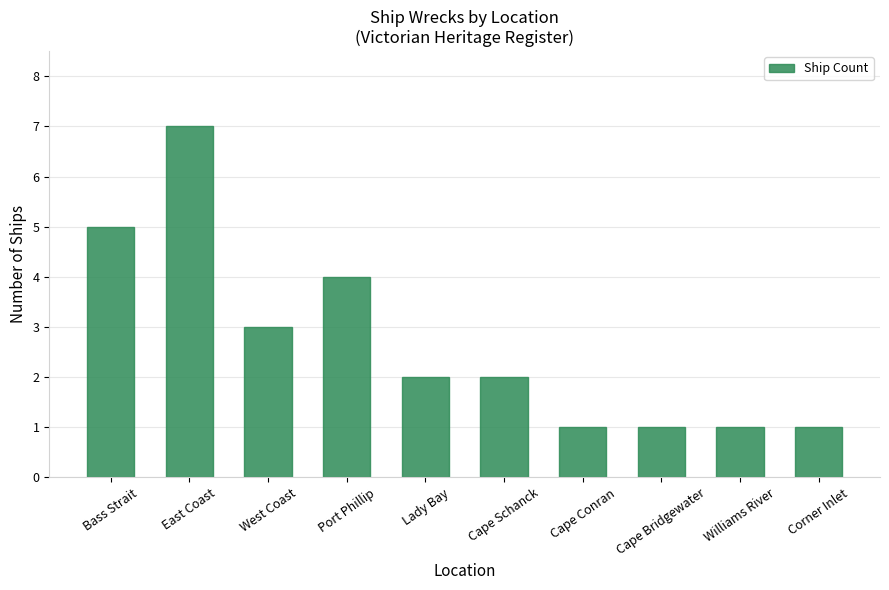

What is the label of the 3rd bar from the right?

Cape Bridgewater